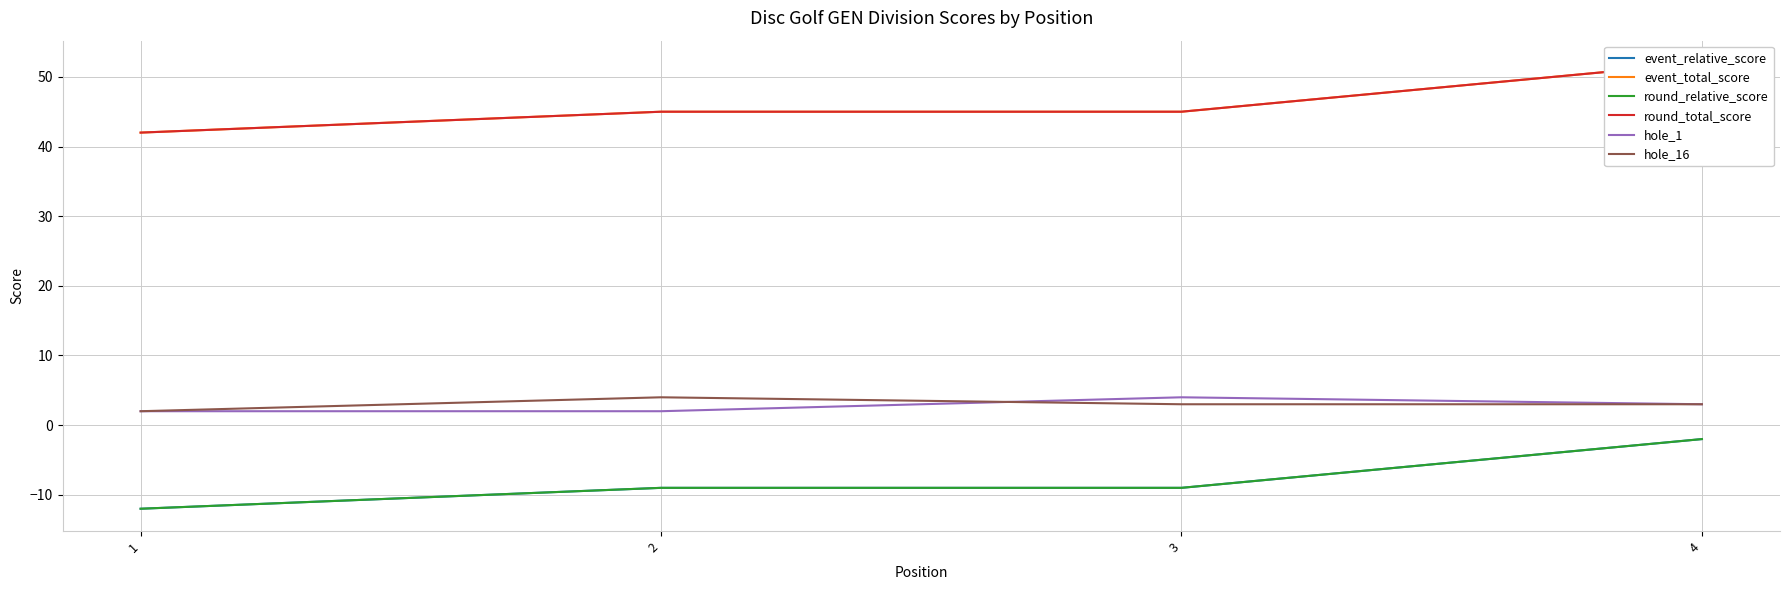

The value of hole_1 at 2 is 2. True or false?

True